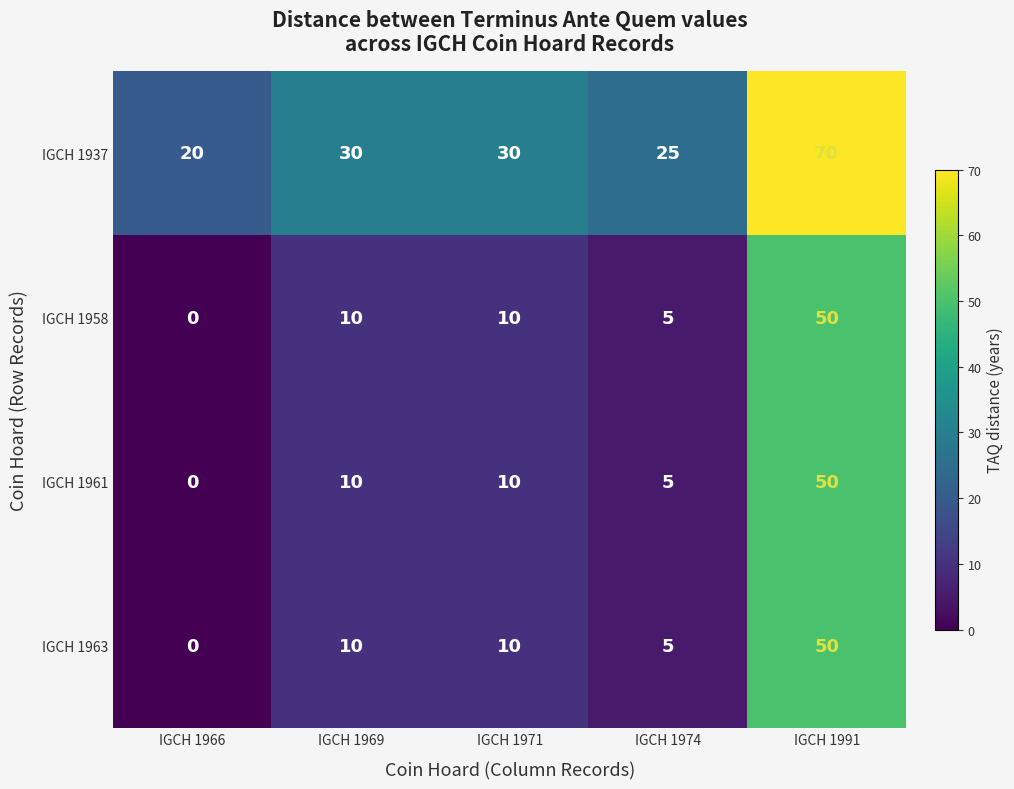

What is the difference between the maximum and minimum values in the IGCH 1958 series?

50